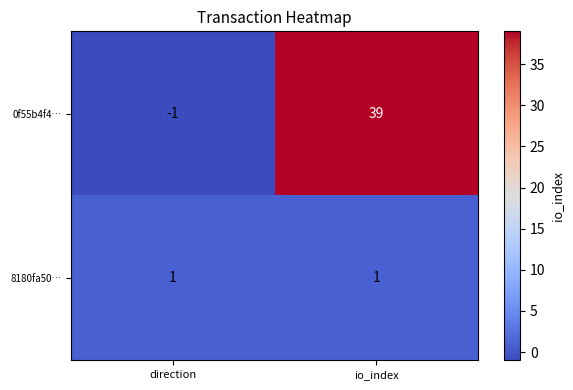

Where is 0f55b4f4… nearest to the value 19?

direction